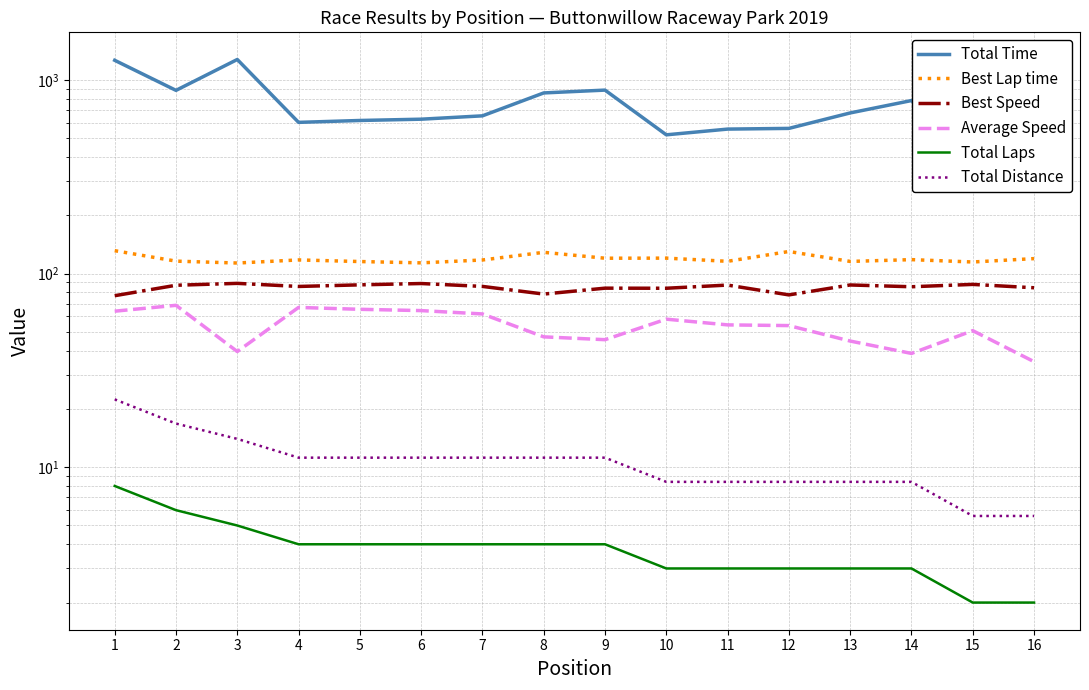

What is the spread (max minus min) of values at 4?

599.3